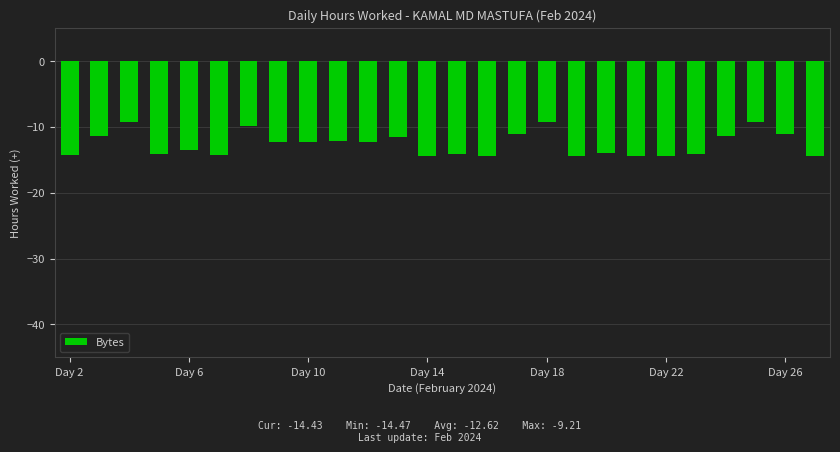

What is the smallest value displayed?

-14.5